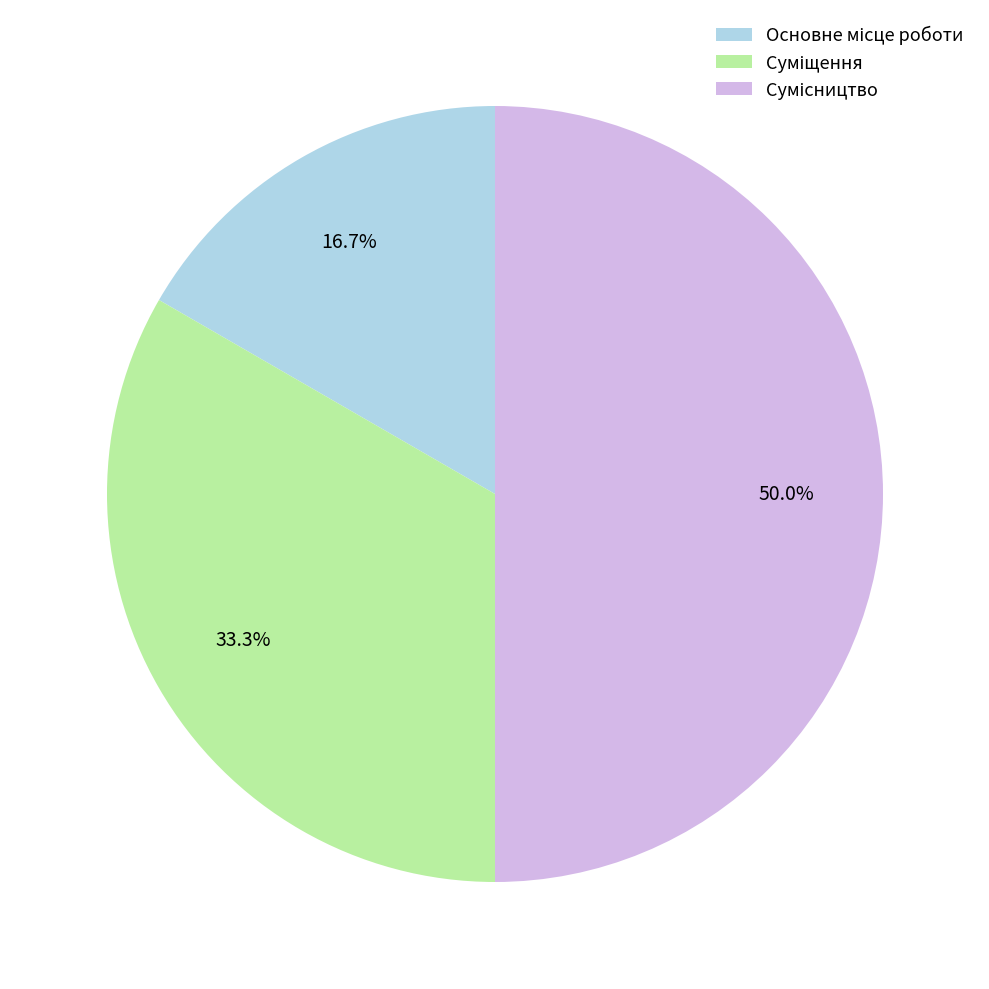

Which slice is the smallest?

Основне місце роботи